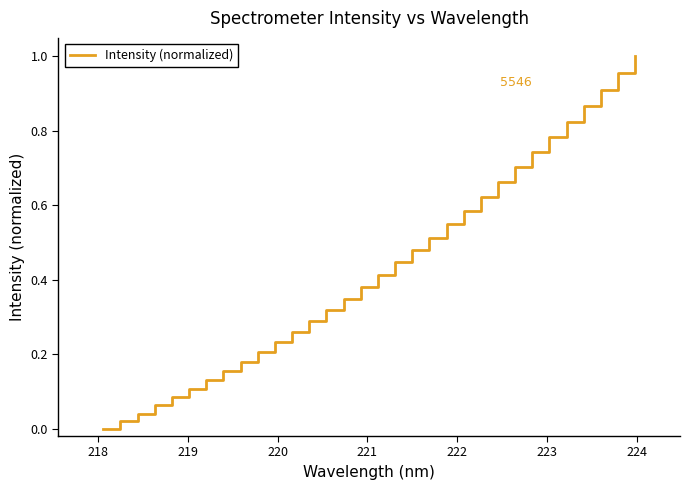

How many lines are shown in the chart?

1